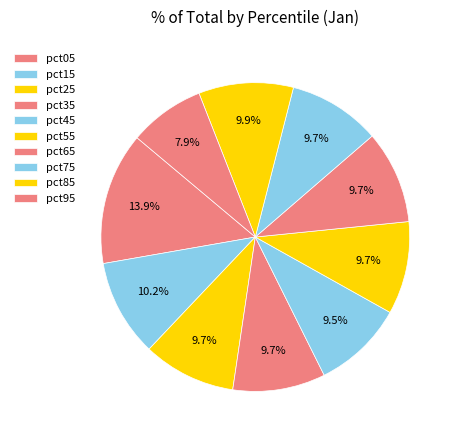

How many segments does this pie chart have?

10